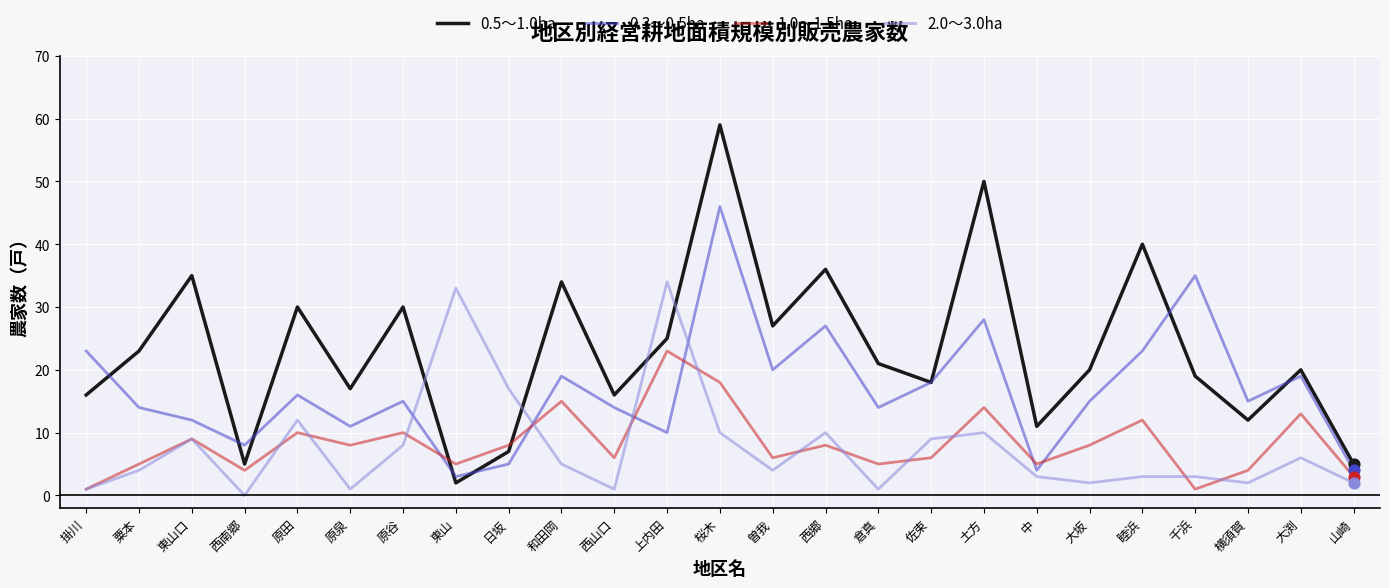

Which series has the largest range (max minus min)?

0.5～1.0ha